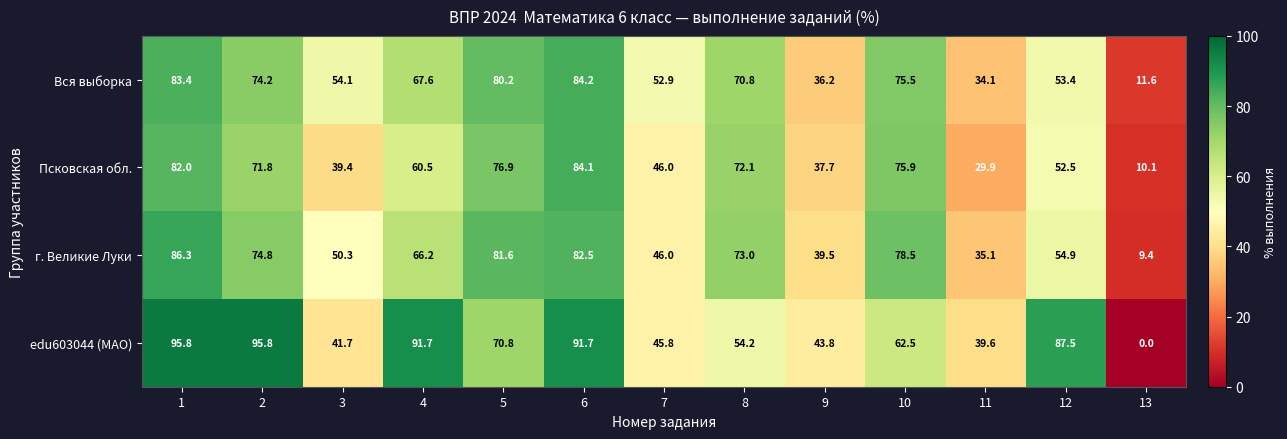

Which series has the largest total across all categories?

edu603044 (МАО)